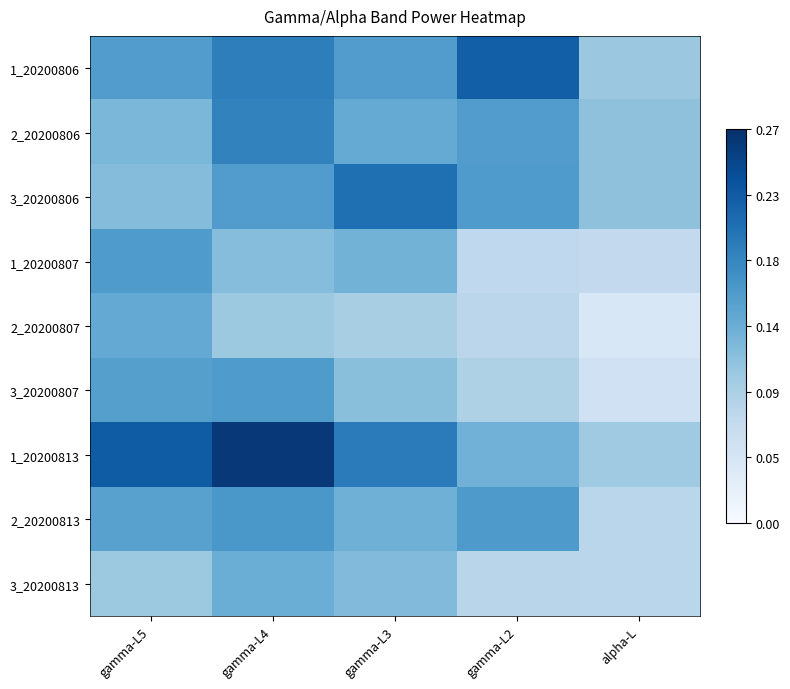

Which series changed the most between gamma-L2 and alpha-L?

1_20200806